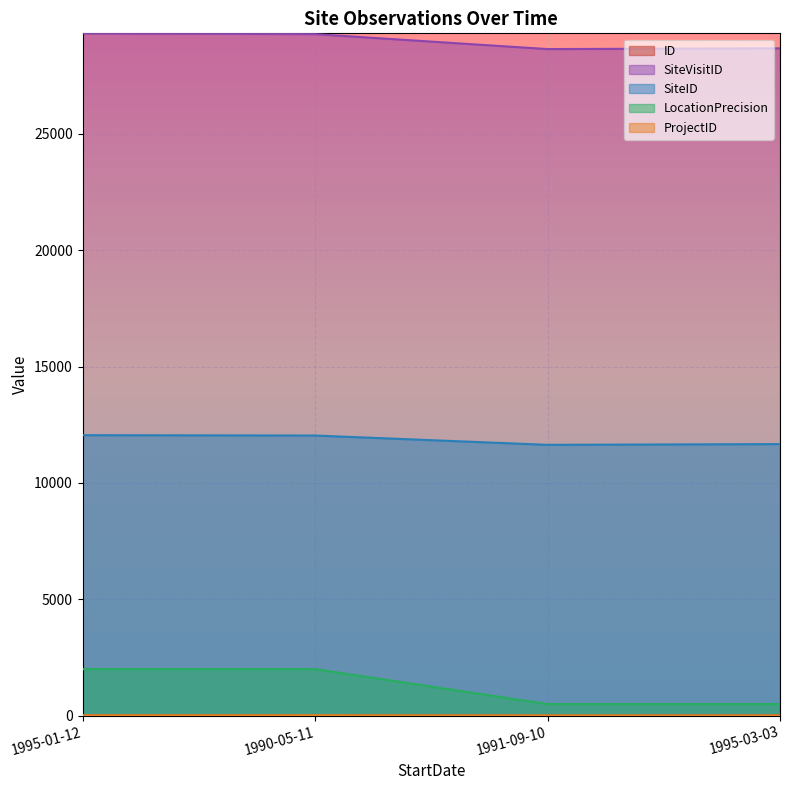

True or false: SiteID and LocationPrecision intersect in this chart.

False